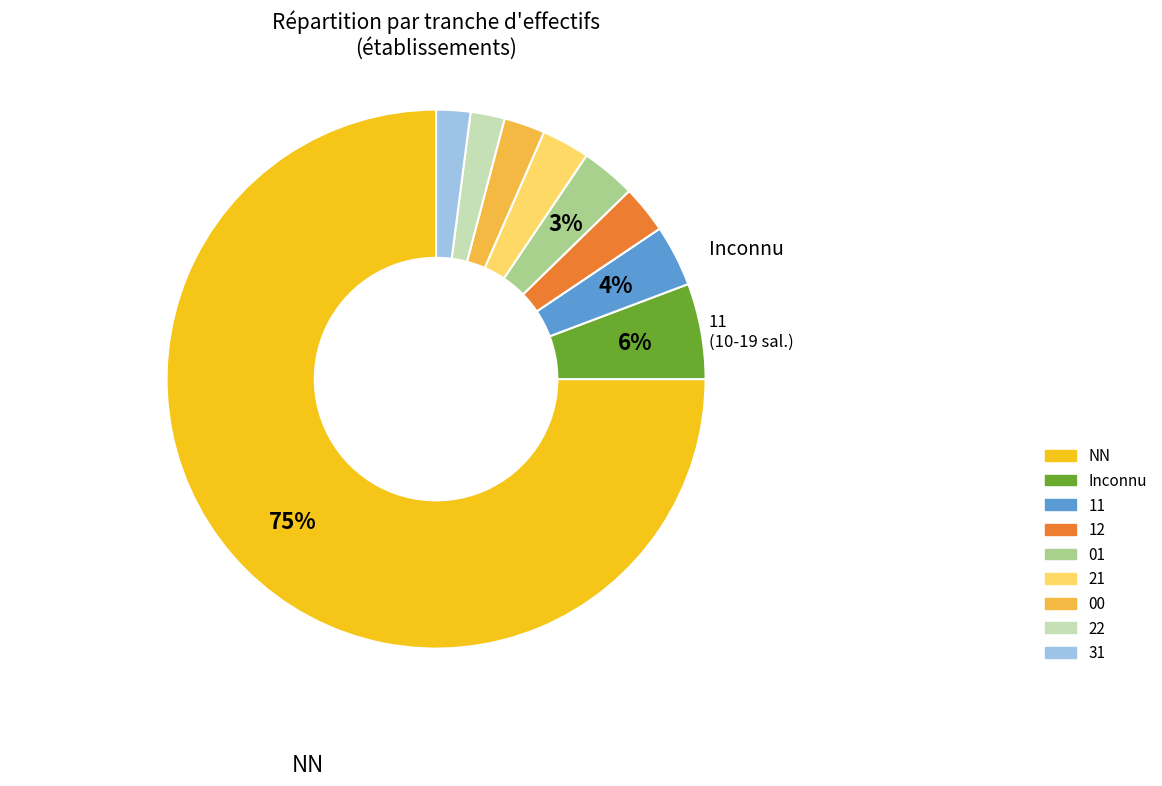

Is it true that 01 is 1% of the pie?

False